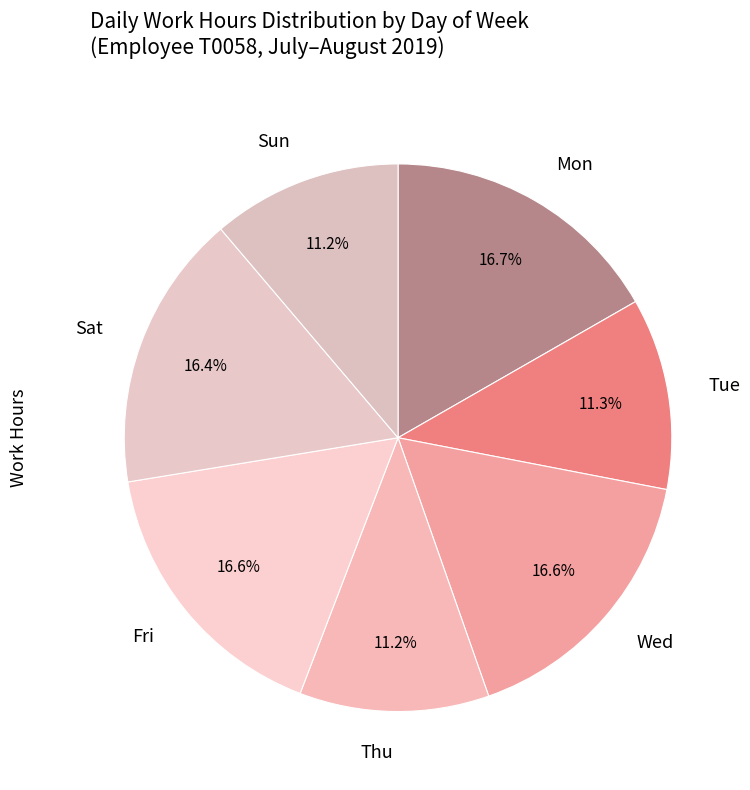

Combined, what portion of the pie is Sun and Thu?

22.4%